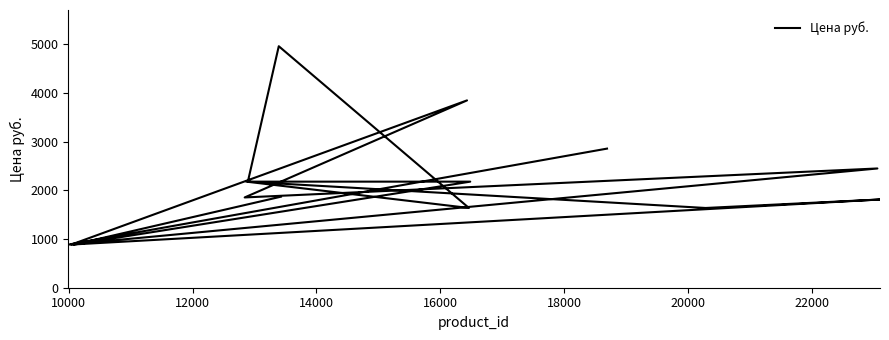

What is the sum of all values?

32116.3